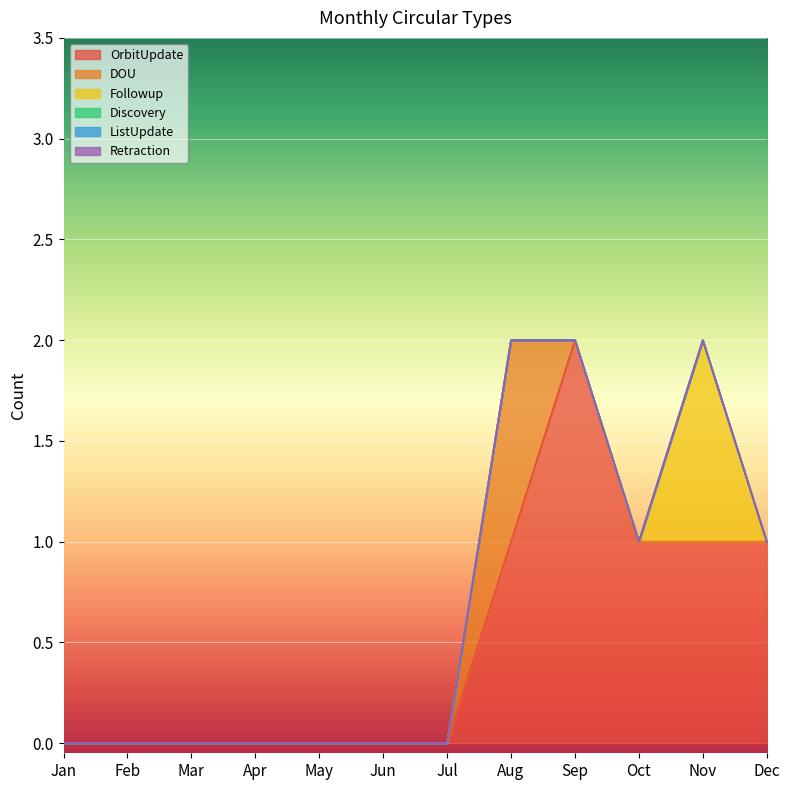

What is the maximum value shown in the chart?

2